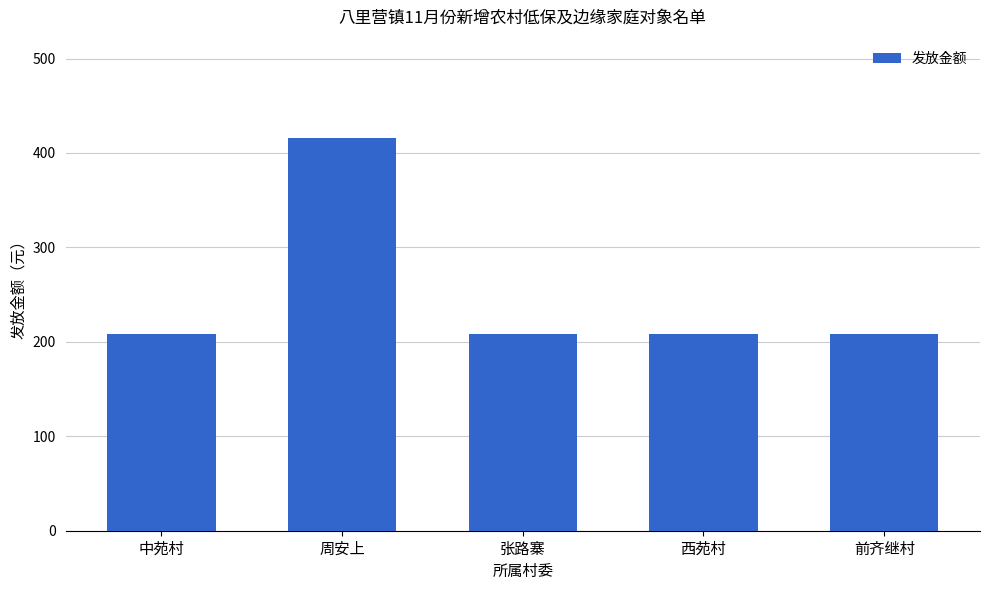

Between 周安上 and 张路寨, which is larger?

周安上